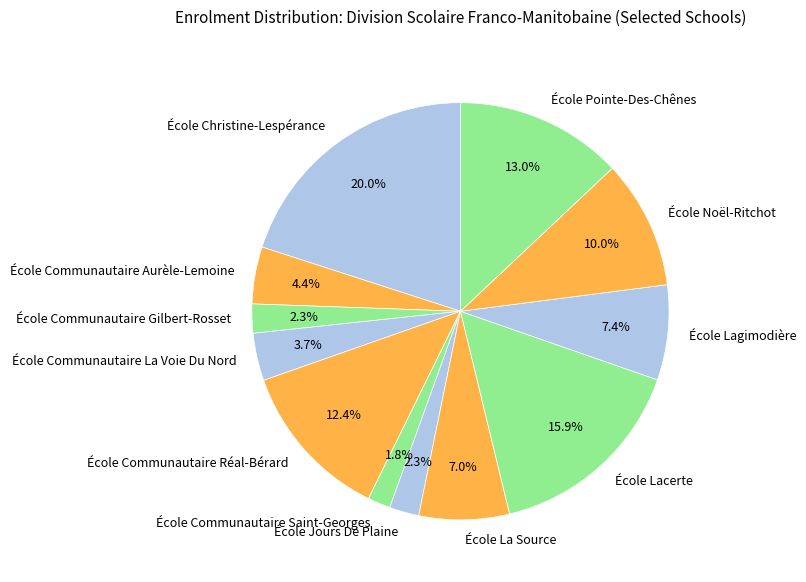

To the nearest percent, what is the average slice percentage?

8%